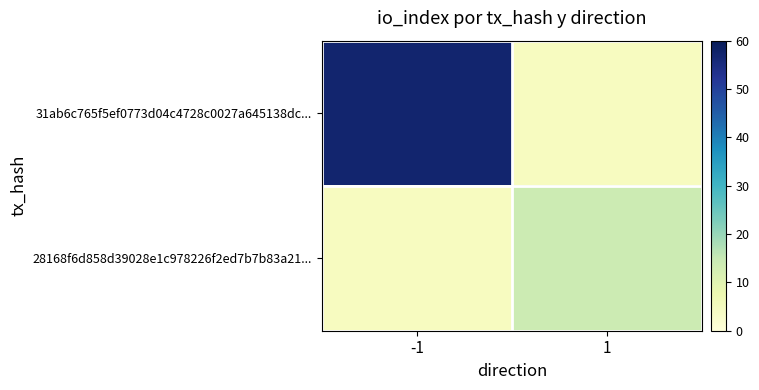

What is the greatest value displayed?

57.0